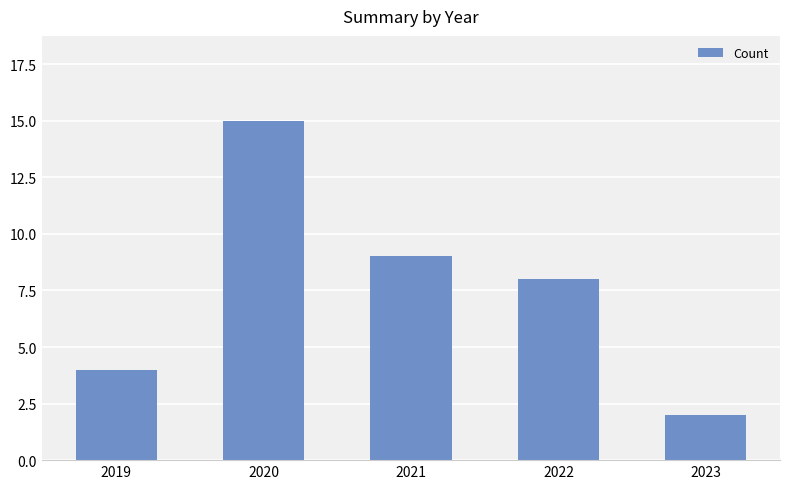

Is it true that the value at 2022 is 13?

False